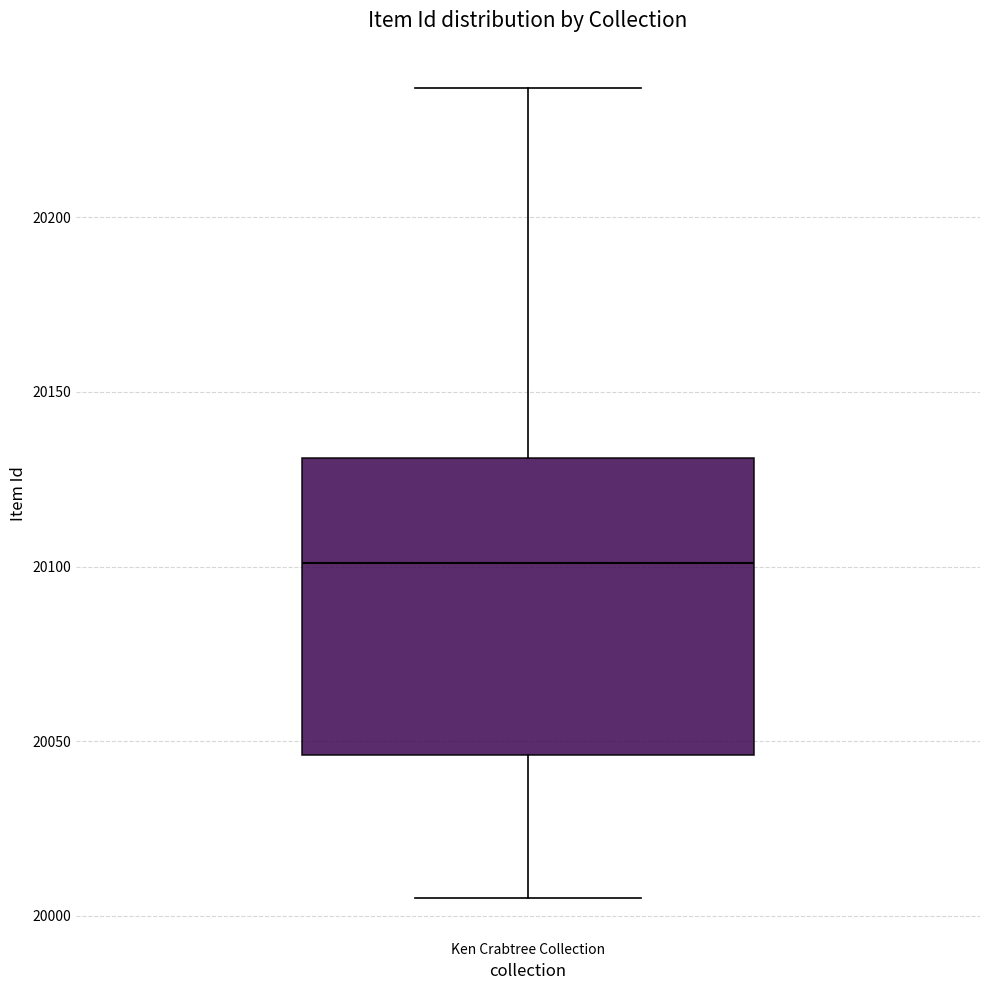

Transcribe this box plot: give where the median line is, the range the box spans, and where the two whiskers end, as read against the y-axis. The values are not printed on the chart, so give them approximately, as read against the axis.

median 20100, box 20045 to 20130, whiskers 20005 to 20235